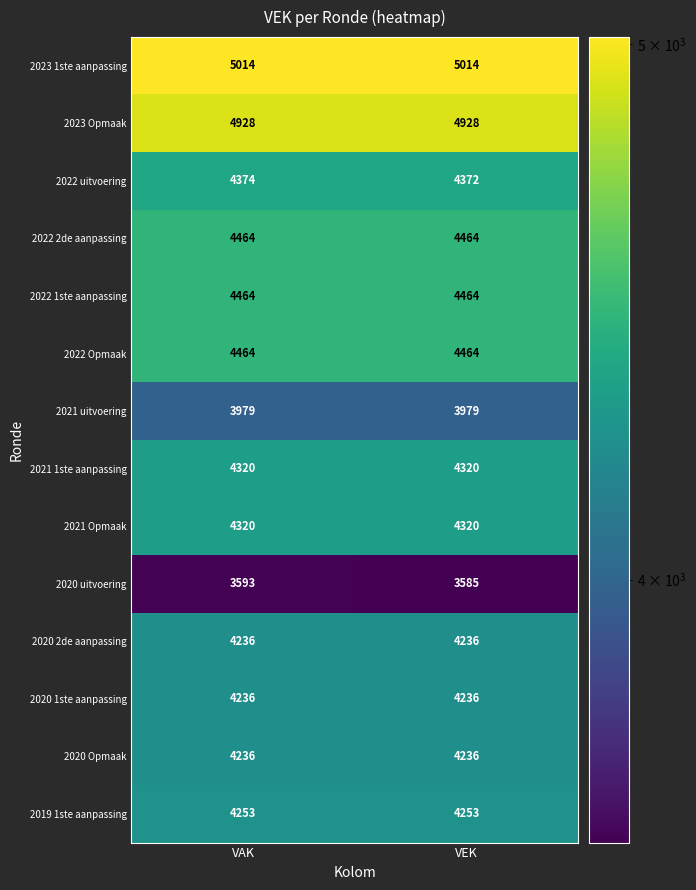

What is the maximum value shown in the chart?

5014